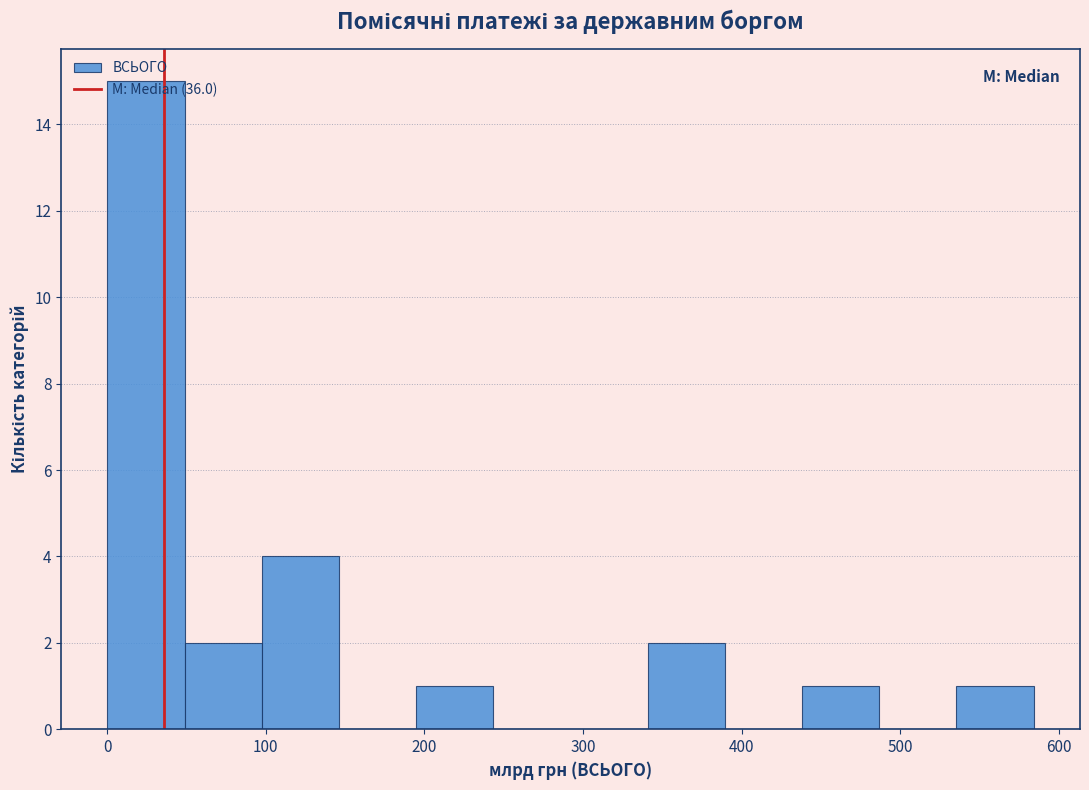

How tall is the bar that spans 190 to 240 on the x-axis? Neither the bar edges nor the heights are printed on the chart, so give them approximately, as read against the axes.

1